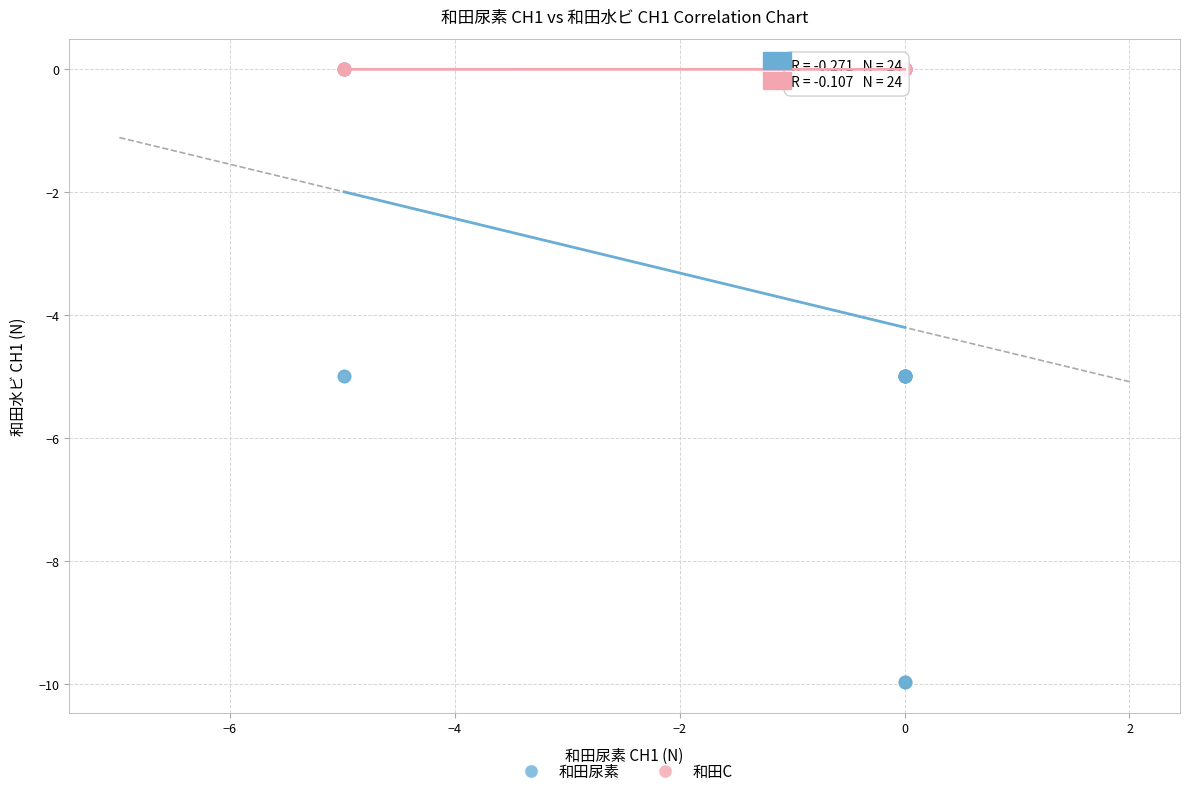

Which series has the widest spread of Y values?

和田尿素